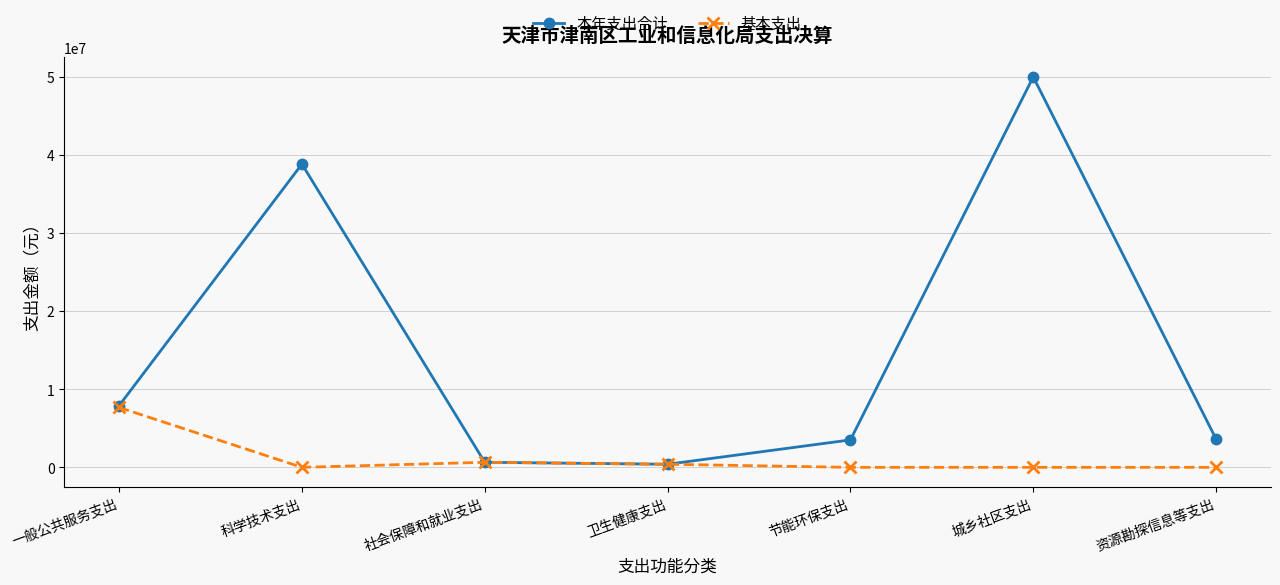

What is the label of the 4th point from the right?

卫生健康支出